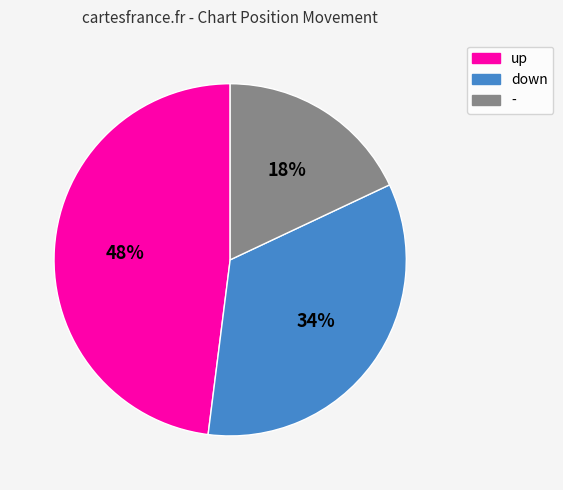

Approximately how many times larger is the value at up compared to down?

1.4